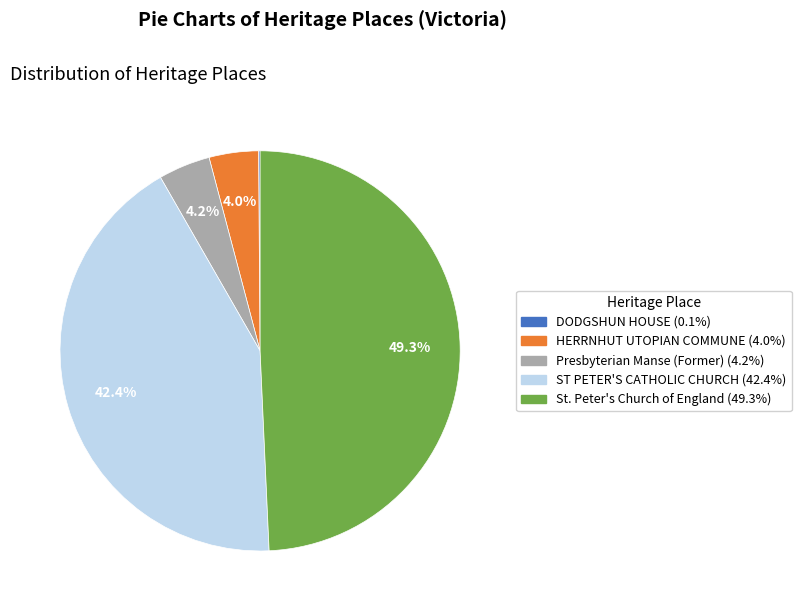

What is the ratio of the value at ST PETER'S CATHOLIC CHURCH (42.4%) to the value at HERRNHUT UTOPIAN COMMUNE (4.0%)?

10.6